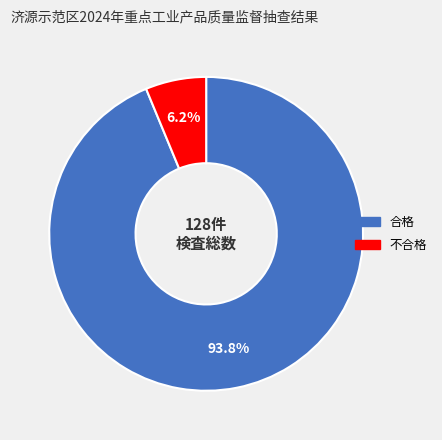

Is there any slice that represents more than half of the pie?

Yes